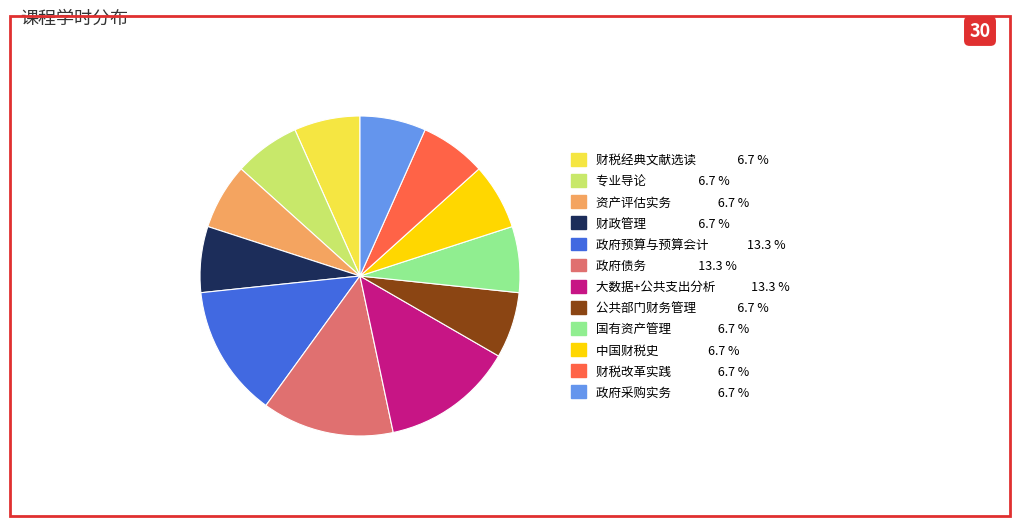

Is the sum of 中国财税史 and 财税经典文献选读 greater than half?

No